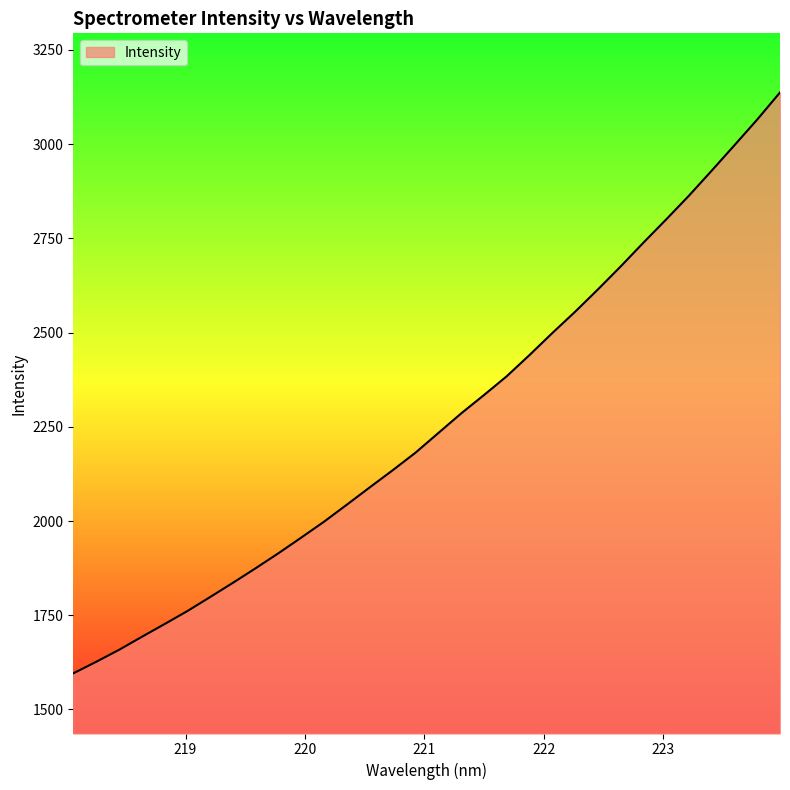

What is the smallest value displayed?

1595.9